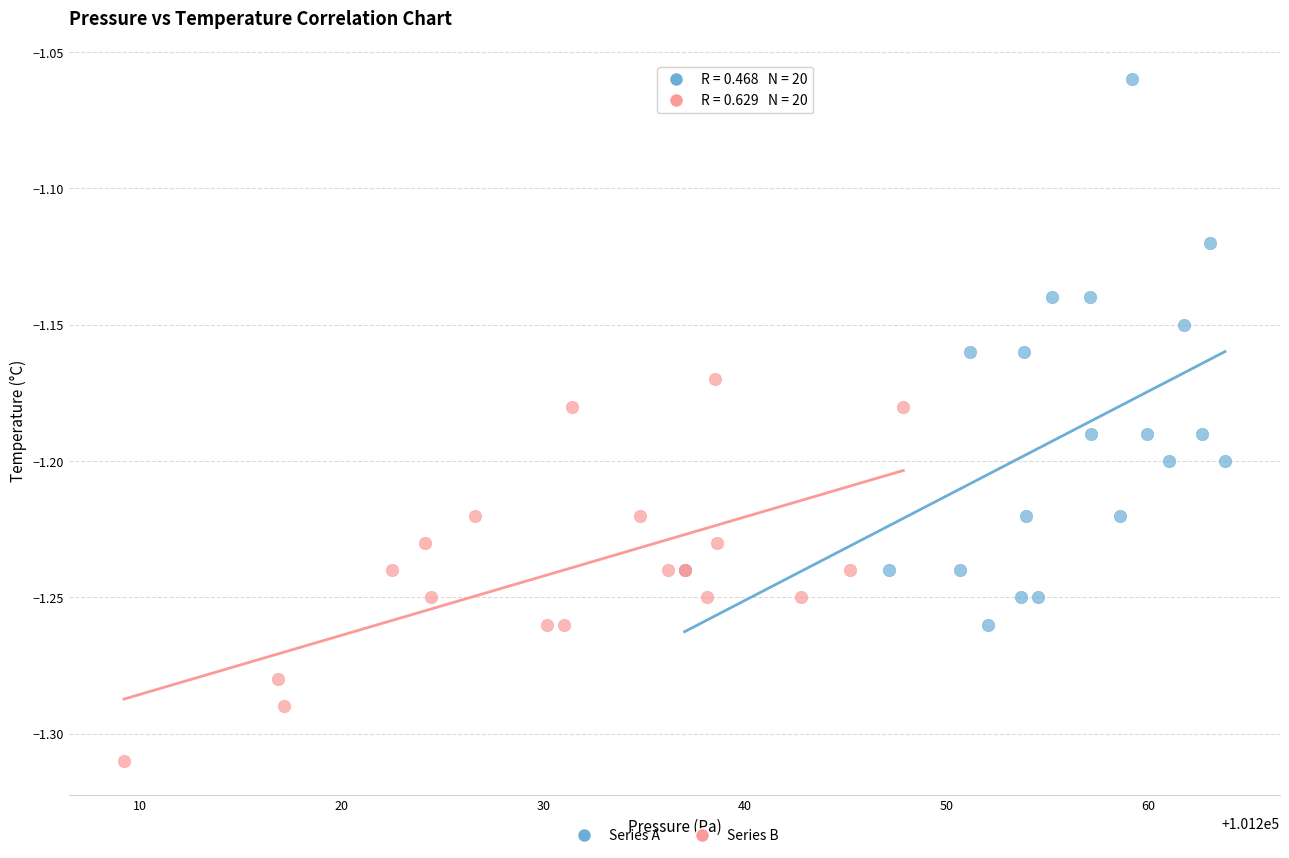

Which series contains the highest Y value?

Series A